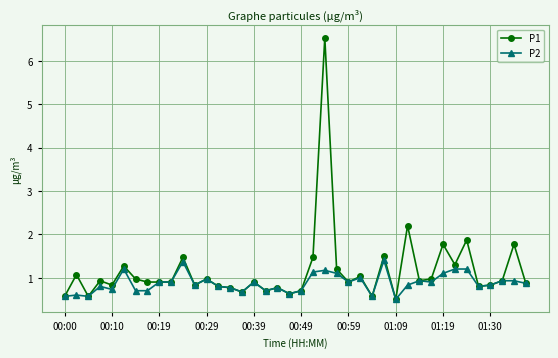

Which series has the largest total across all categories?

P1